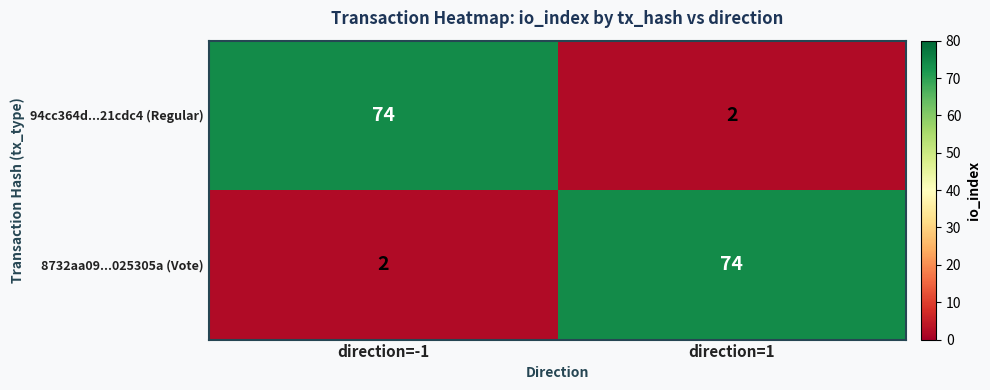

At direction=-1, list the series in order from smallest to largest.

8732aa09...025305a (Vote), 94cc364d...21cdc4 (Regular)